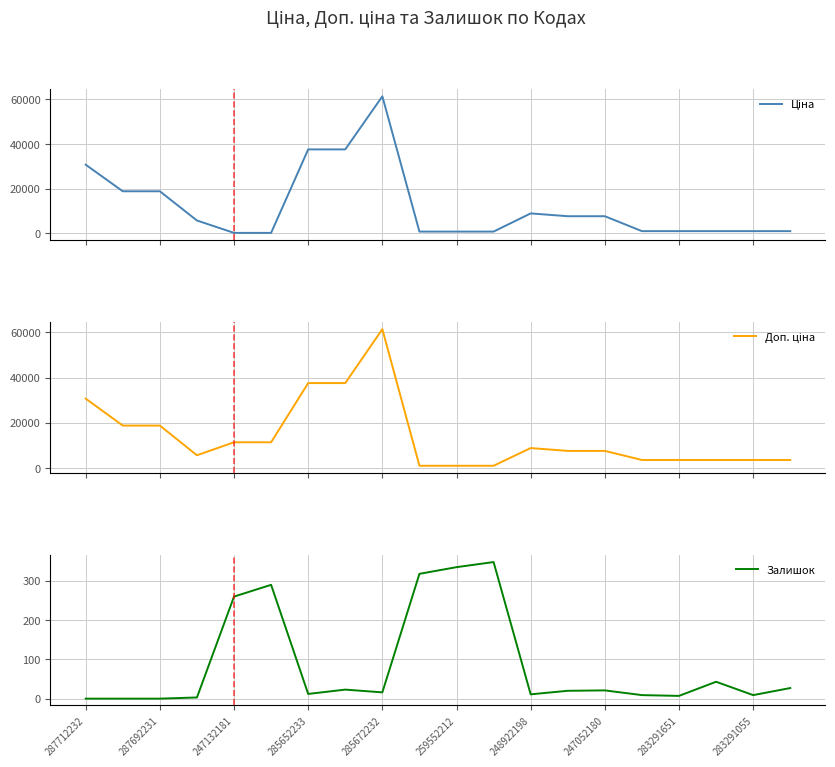

Is it true that Залишок equals 28 at 285672232?

False